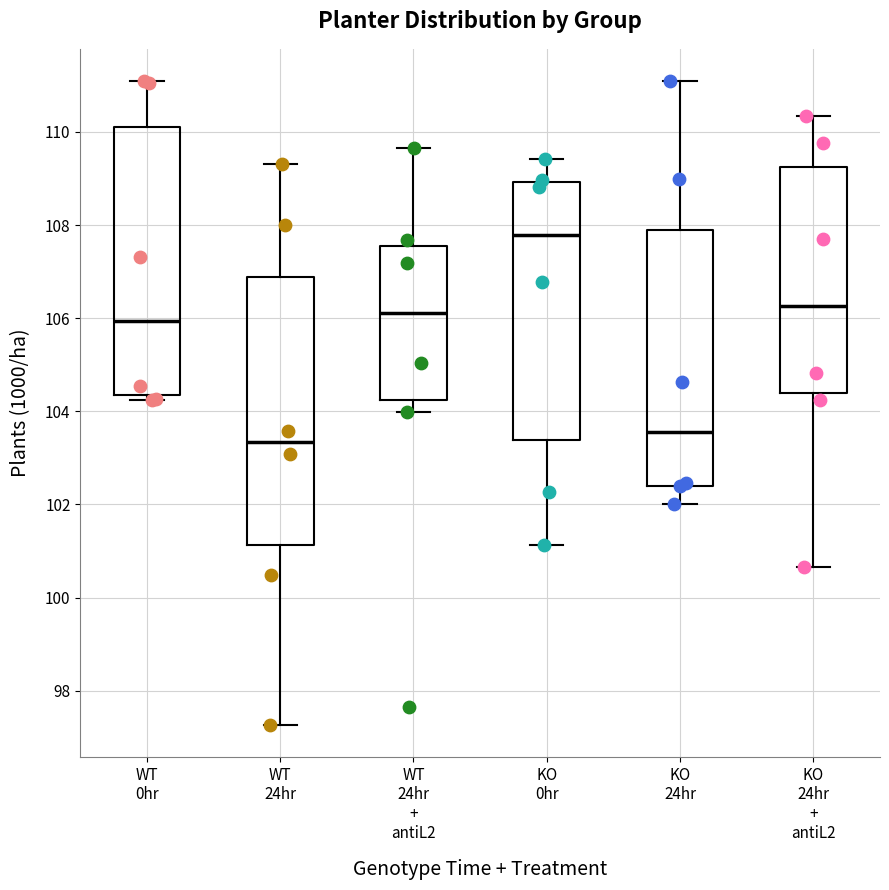

Reading left to right, transcribe this box plot: for each box, give where its median line is, the range the box spans, and where its two whiskers end, as read against the y-axis. The values are not printed on the chart, so give them approximately, as read against the axis.

WT 0hr: median 106.0, box 104.4 to 110.2, whiskers 104.2 to 111.0
WT 24hr: median 103.4, box 101.2 to 106.8, whiskers 97.2 to 109.4
WT 24hr + antiL2: median 106.2, box 104.2 to 107.6, whiskers 104.0 to 109.6
KO 0hr: median 107.8, box 103.4 to 109.0, whiskers 101.2 to 109.4
KO 24hr: median 103.6, box 102.4 to 108.0, whiskers 102.0 to 111.0
KO 24hr + antiL2: median 106.2, box 104.4 to 109.2, whiskers 100.6 to 110.4